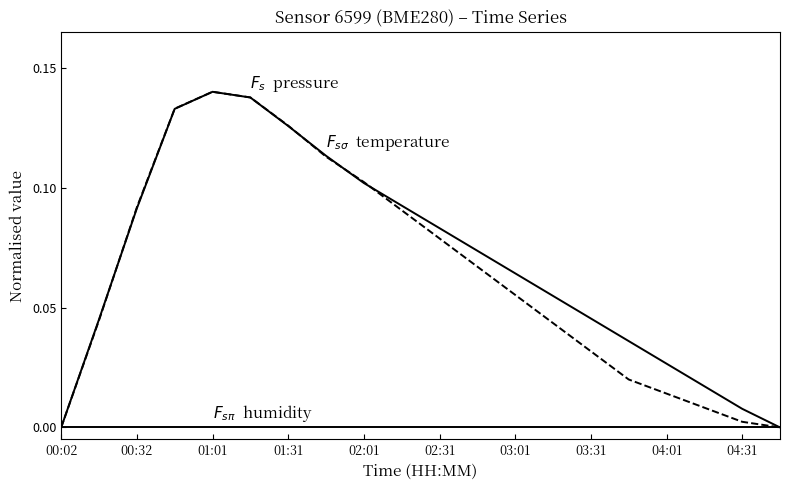

Reading right to left, what are all the values shown in this chart?

pressure: 0.0	0.0	0.0	0.0	0.0	0.0	0.1	0.1	0.1	0.1	0.1	0.1	0.1	0.1	0.1	0.1	0.1	0.1	0.0	0.0
temperature: 0.0	0.0	0.0	0.0	0.0	0.0	0.0	0.1	0.1	0.1	0.1	0.1	0.1	0.1	0.1	0.1	0.1	0.1	0.0	0.0
humidity: 0.0	0.0	0.0	0.0	0.0	0.0	0.0	0.0	0.0	0.0	0.0	0.0	0.0	0.0	0.0	0.0	0.0	0.0	0.0	0.0